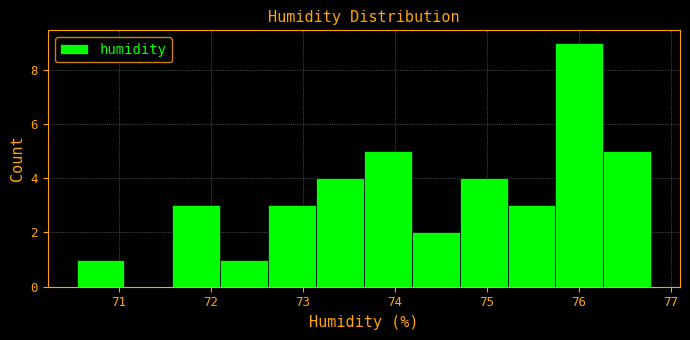

Reading left to right, list every bar in this chart as the range it spans on the x-axis followed by its height. Neither the bar edges nor the heights are printed on the chart, so give them approximately, as read against the axes.

70.5 to 71.1: 1
71.1 to 71.6: 0
71.6 to 72.1: 3
72.1 to 72.6: 1
72.6 to 73.1: 3
73.1 to 73.7: 4
73.7 to 74.2: 5
74.2 to 74.7: 2
74.7 to 75.2: 4
75.2 to 75.7: 3
75.7 to 76.3: 9
76.3 to 76.8: 5